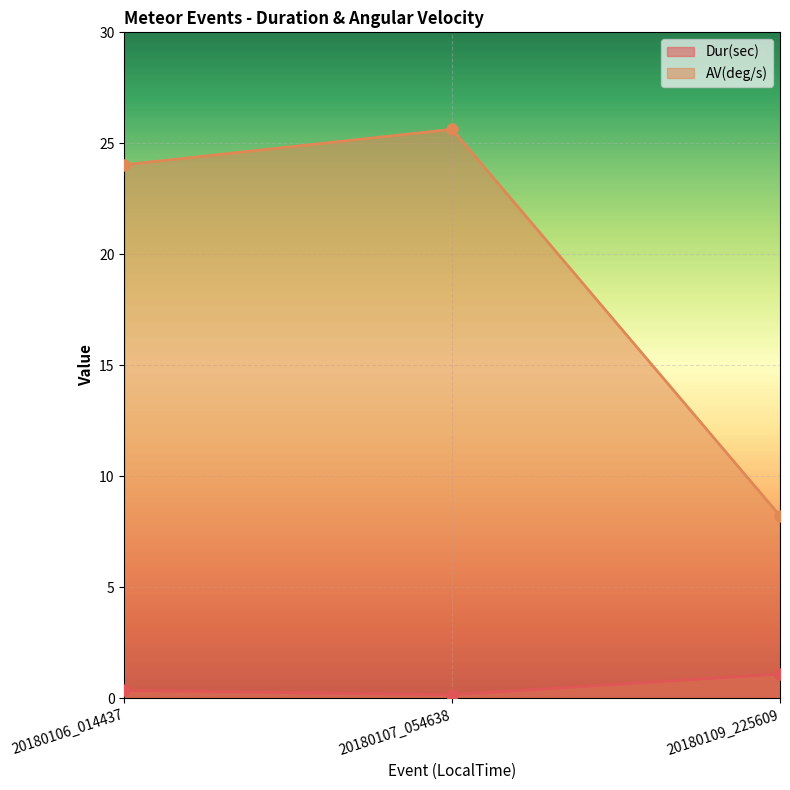

Which series has the largest total across all categories?

AV(deg/s)